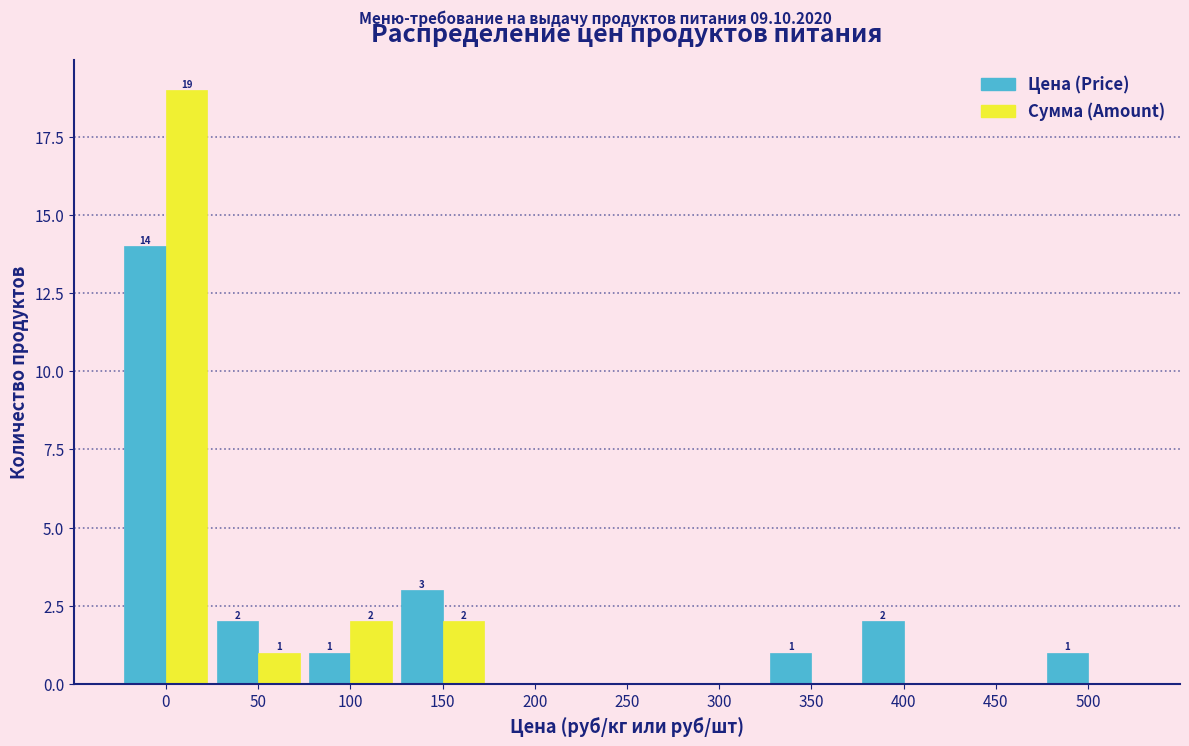

Reading left to right, transcribe all the data shown in this chart.

Цена (Price): 0=14	50=2	100=1	150=3	200=0	250=0	300=0	350=1	400=2	450=0	500=1
Сумма (Amount): 0=19	50=1	100=2	150=2	200=0	250=0	300=0	350=0	400=0	450=0	500=0